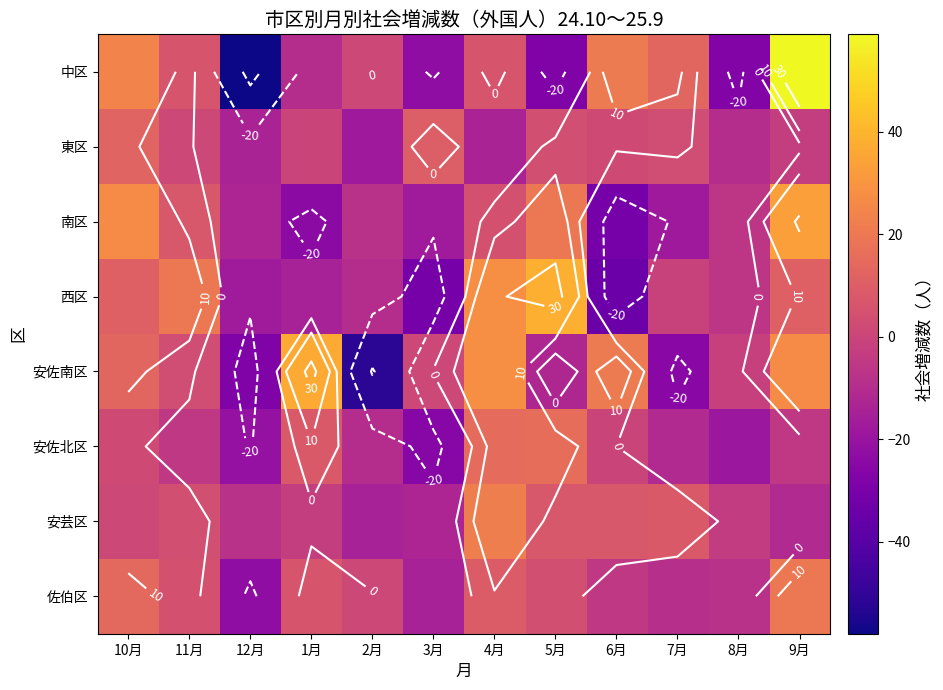

How many series are shown in this chart?

8